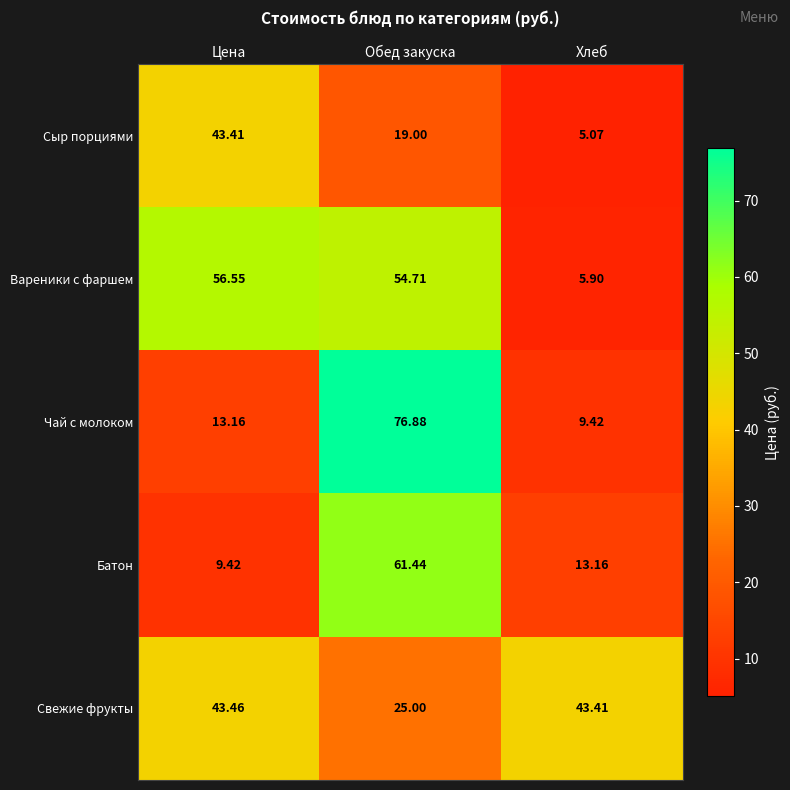

What is the spread (max minus min) of values at Обед закуска?

57.9